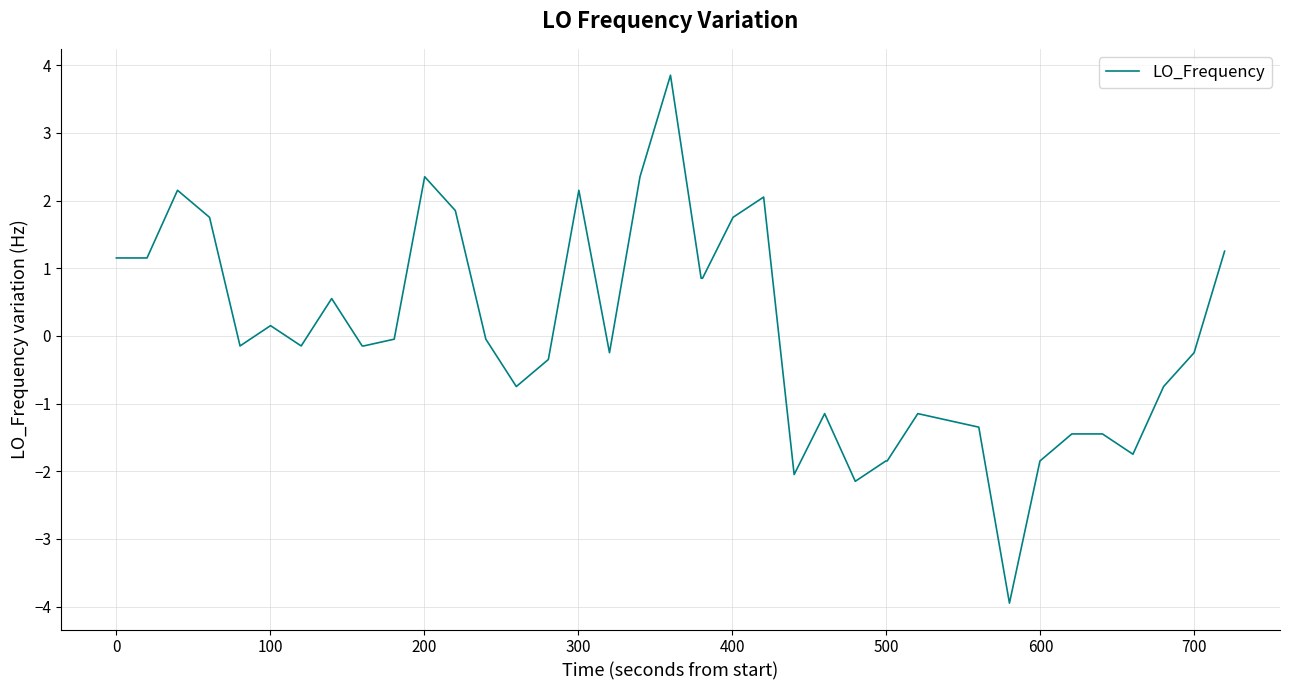

What is the maximum value shown in the chart?

3.9